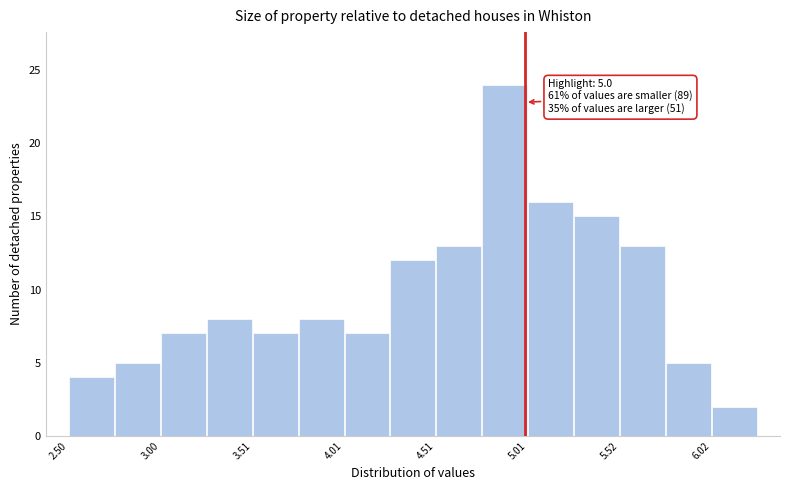

Read against the x-axis, roughly where is the centre of the tallest bar?

4.9